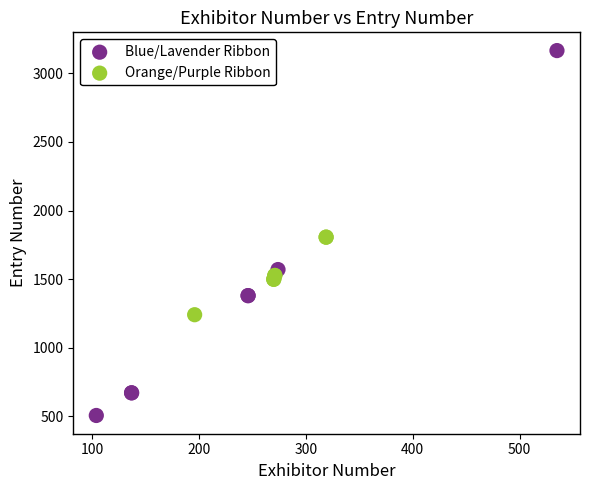

What are all the series names shown in the legend?

Blue/Lavender Ribbon, Orange/Purple Ribbon